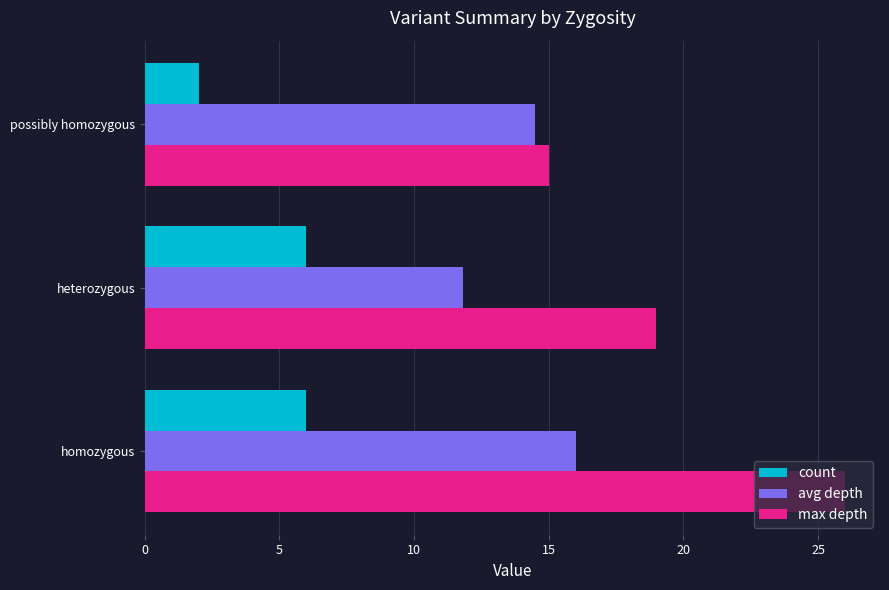

At which label is max depth closest to 20?

heterozygous